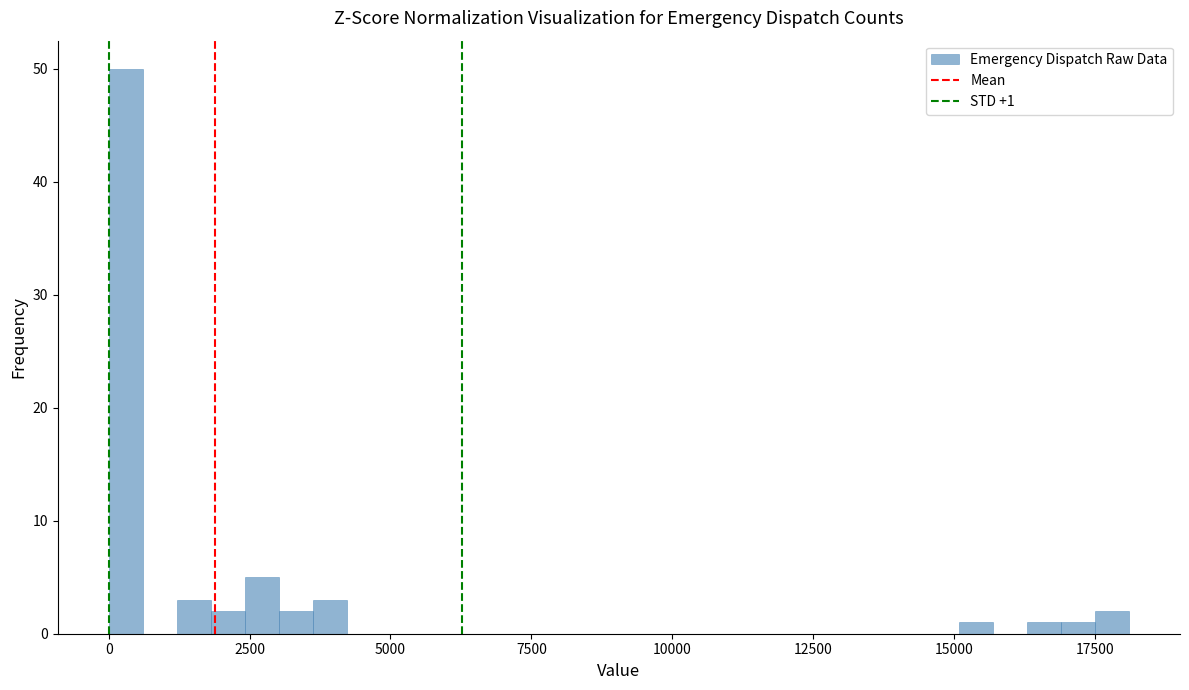

Around what value on the x-axis is the tallest bar? Give the approximate position of its centre, as read against the axis.

500